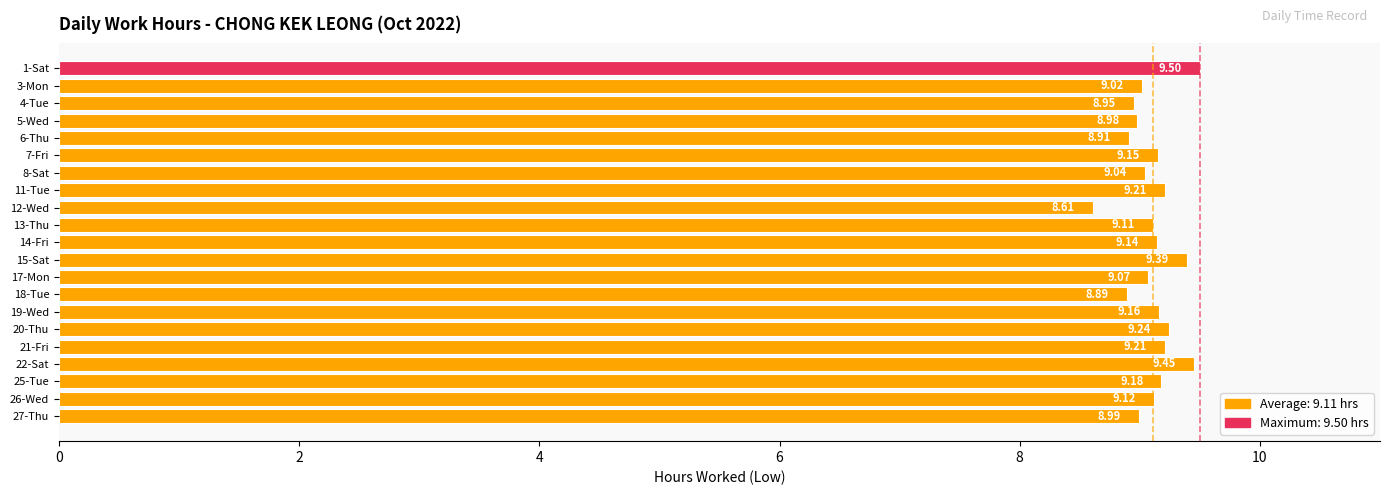

Which has a higher value, 18-Tue or 27-Thu?

27-Thu